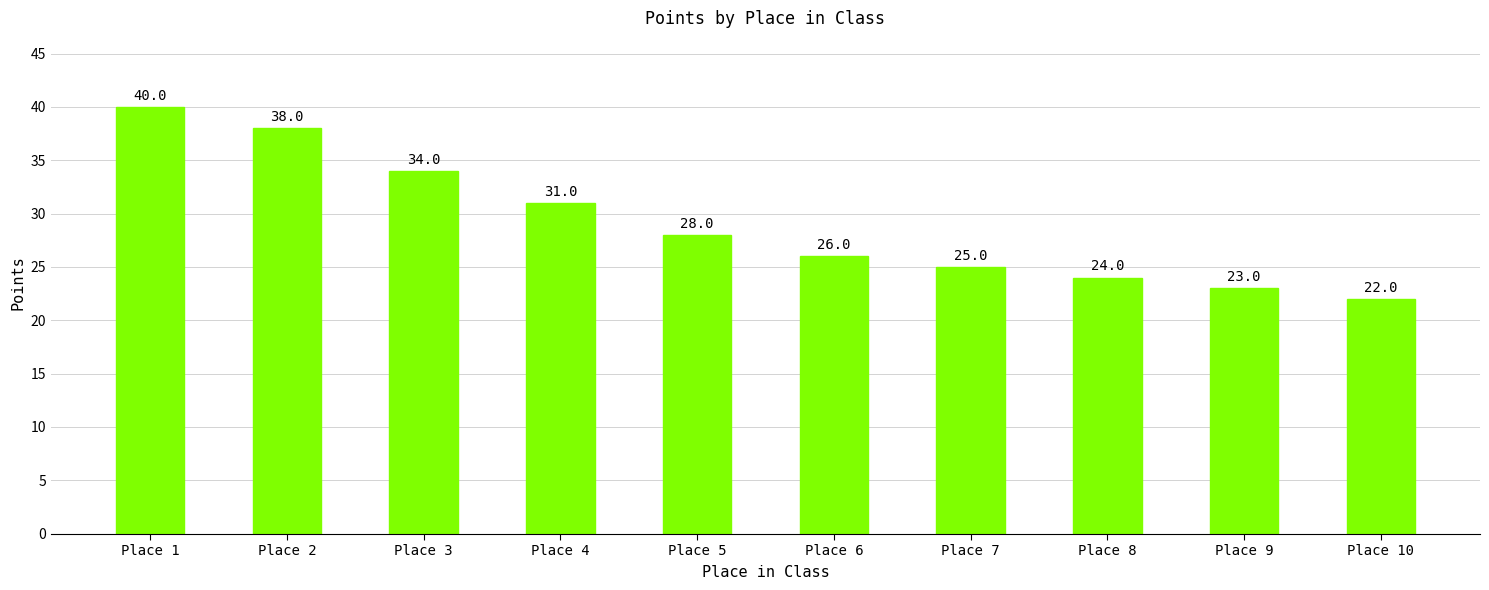

What is the change in value from Place 6 to Place 10?

-4